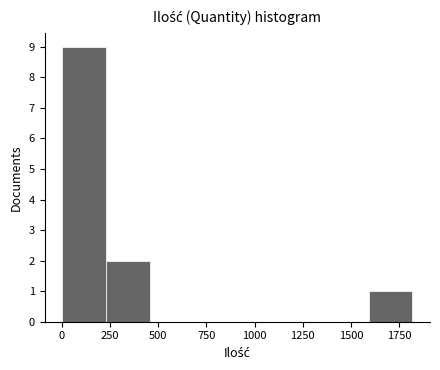

Reading left to right, transcribe this chart: for each bar, give the range it covers on the x-axis and its height. Neither the bar edges nor the heights are printed on the chart, so give them approximately, as read against the axes.

0 to 250: 9
250 to 450: 2
450 to 700: 0
700 to 900: 0
900 to 1150: 0
1150 to 1350: 0
1350 to 1600: 0
1600 to 1800: 1